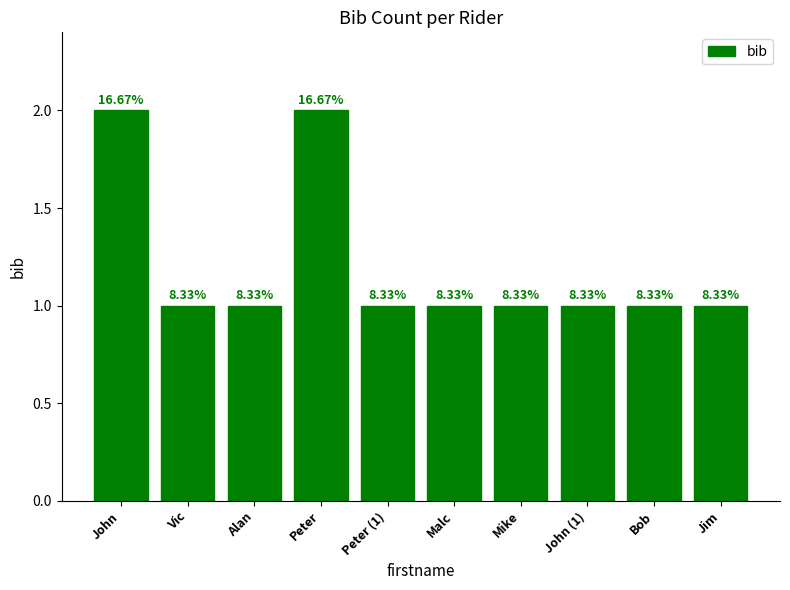

Is it true that the value at Alan is 0?

False